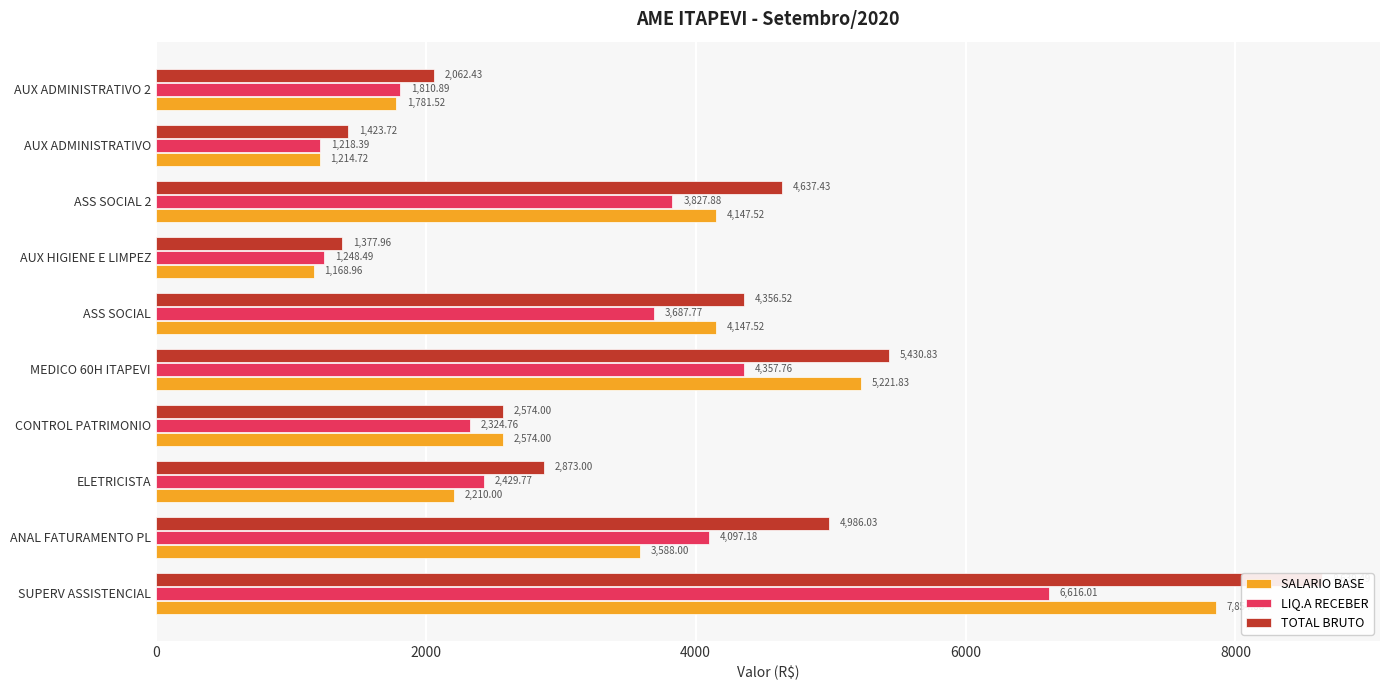

Rank the series by their maximum value, from lowest to highest.

LIQ.A RECEBER, SALARIO BASE, TOTAL BRUTO